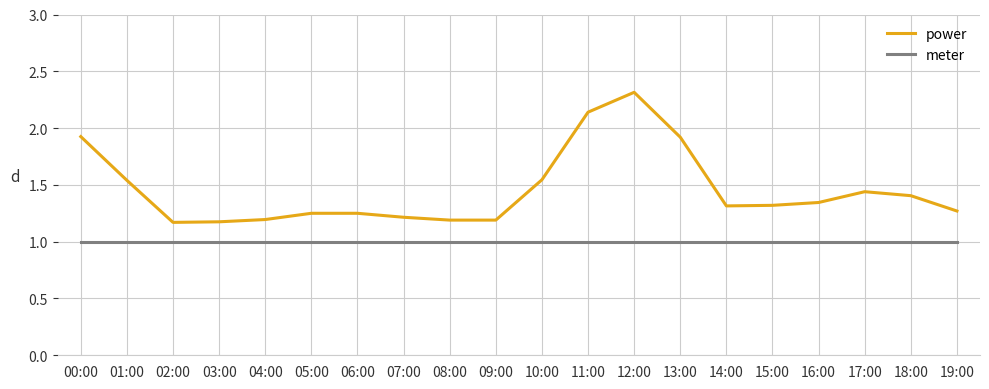

Rank the series by their maximum value, from lowest to highest.

meter, power